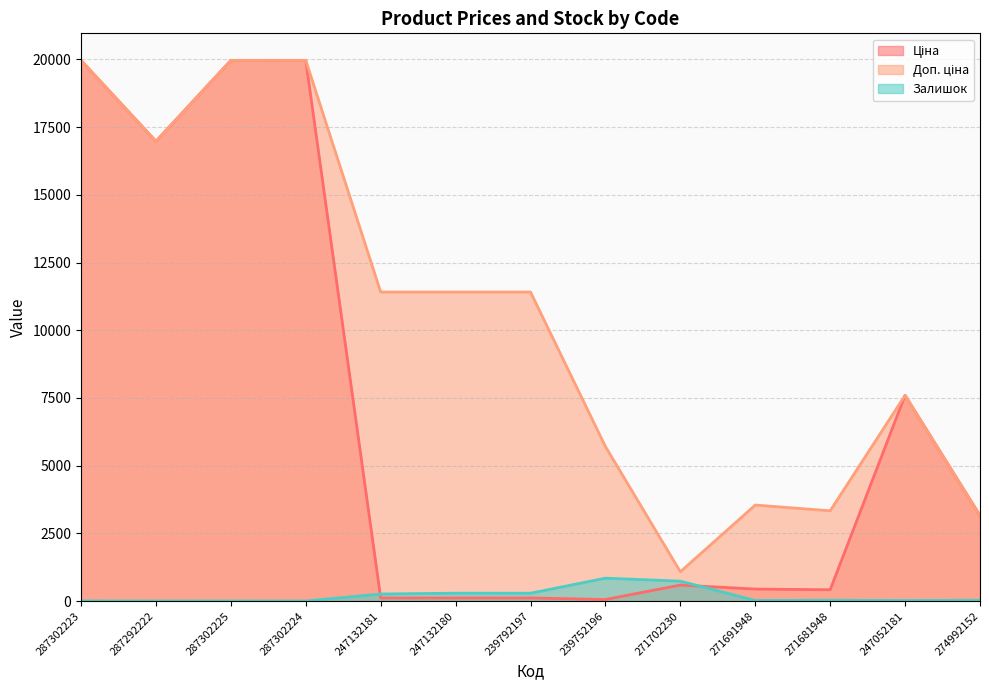

The value of Залишок at 287292222 is 0.9. True or false?

False